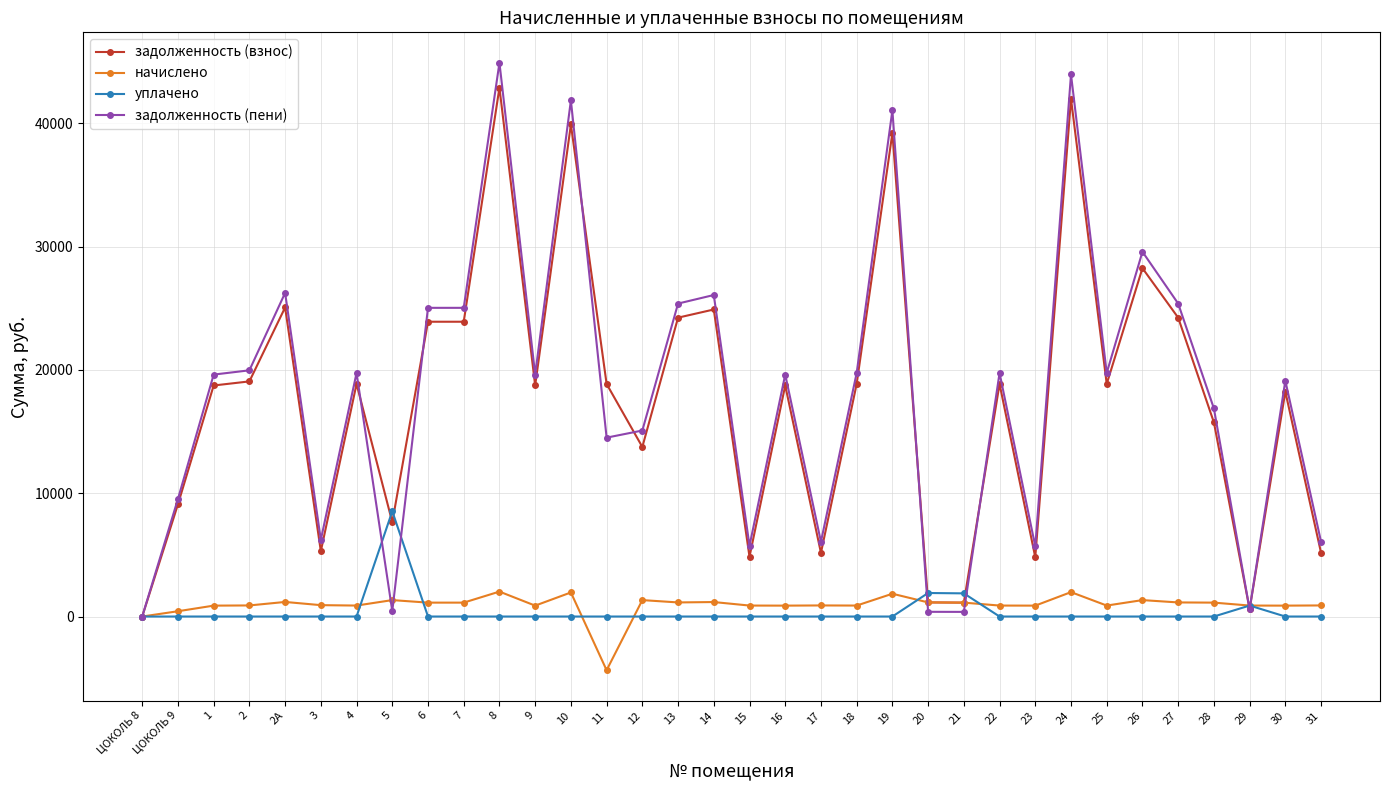

How many data points in задолженность (взнос) are less than 18863?

17